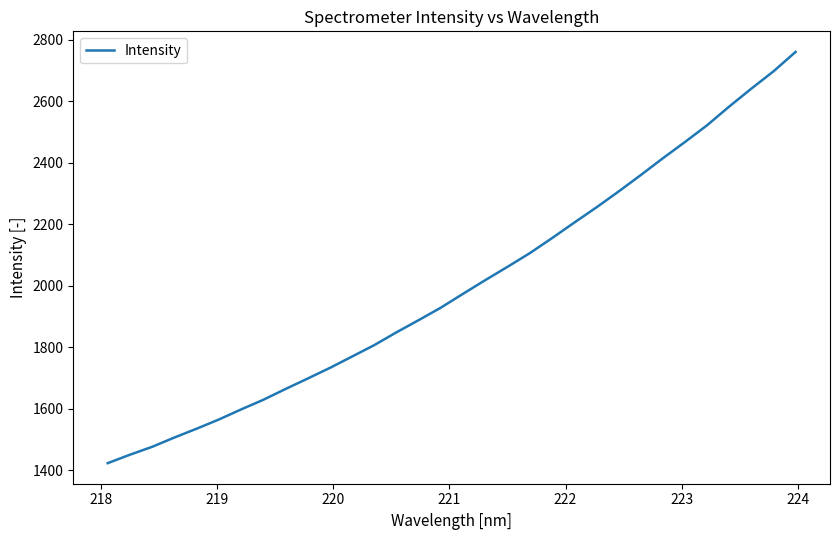

What is the greatest value displayed?

2760.5